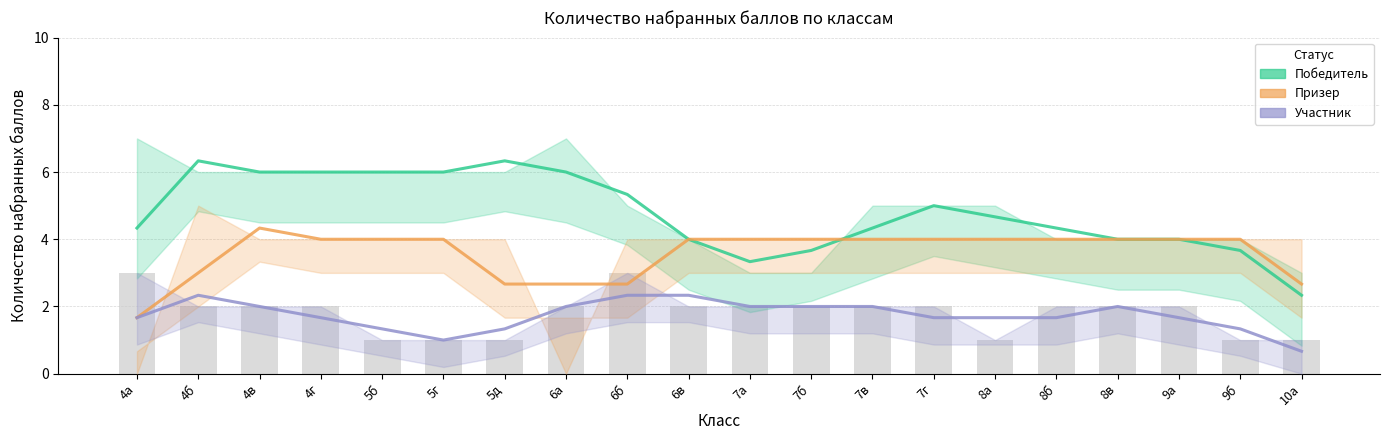

What are all the series names shown in the legend?

Победитель, Призер, Участник